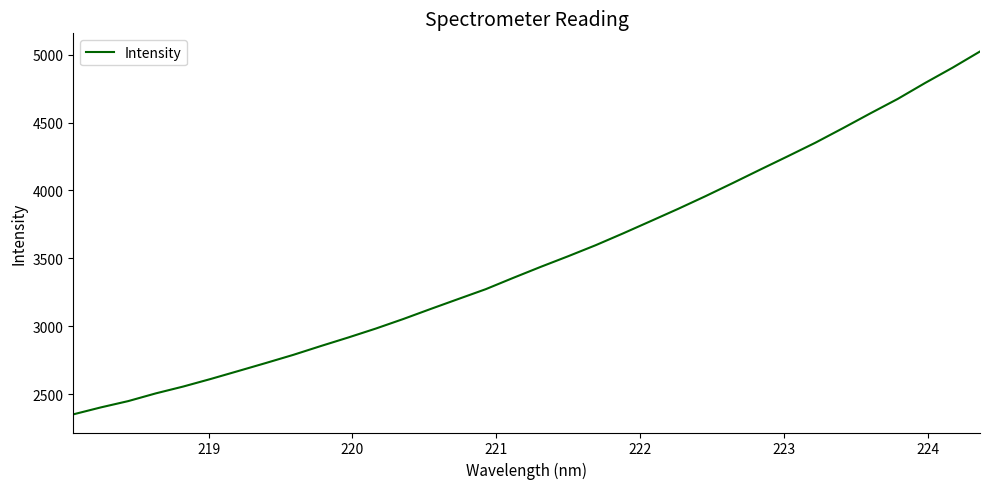

What is the smallest value displayed?

2350.7